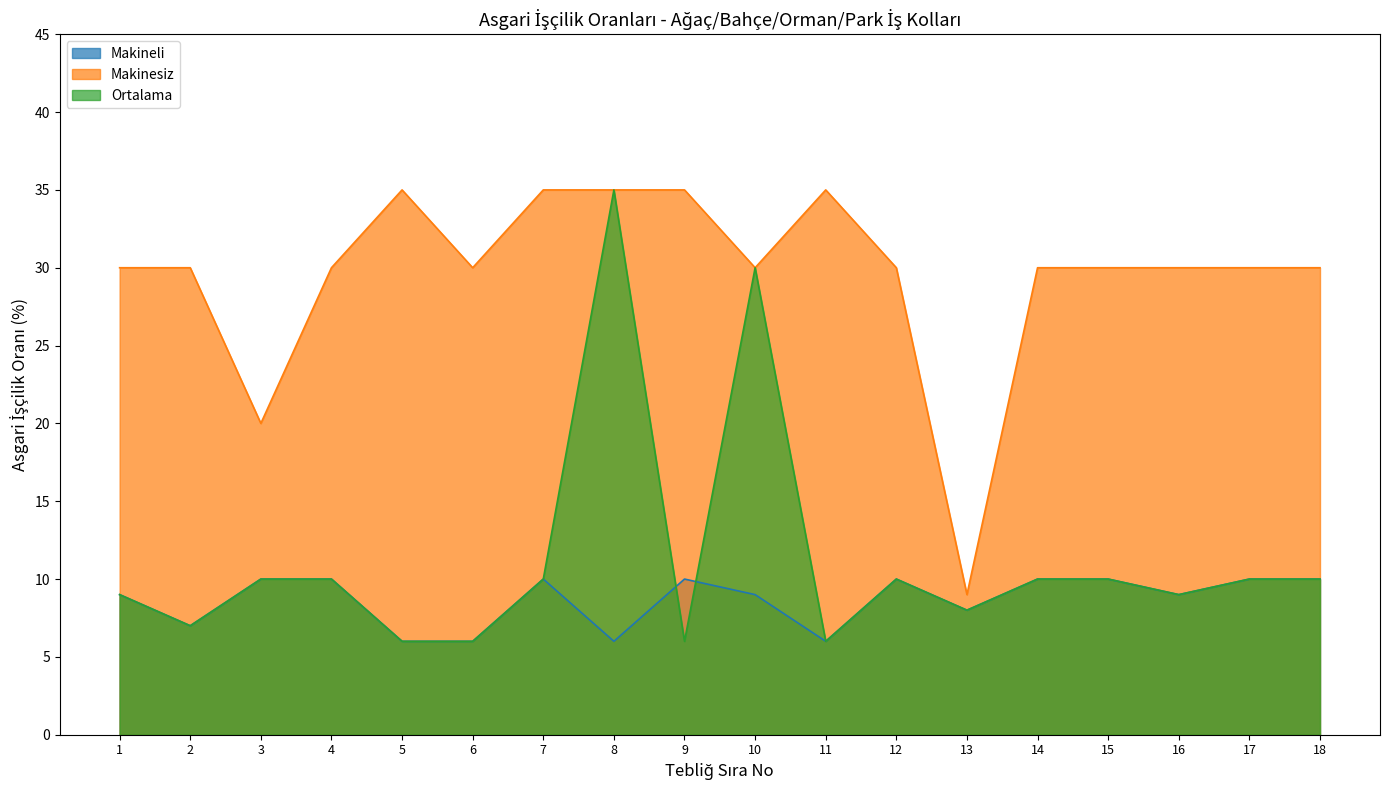

At how many categories does at least one series exceed 6?

18